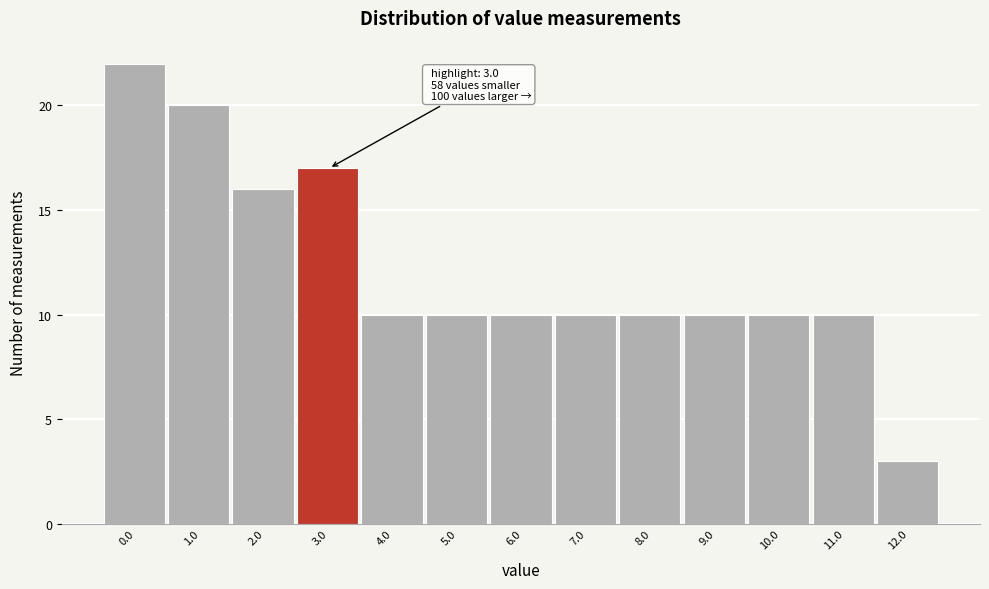

Reading left to right, transcribe all the data shown in this chart.

22	20	16	17	10	10	10	10	10	10	10	10	3